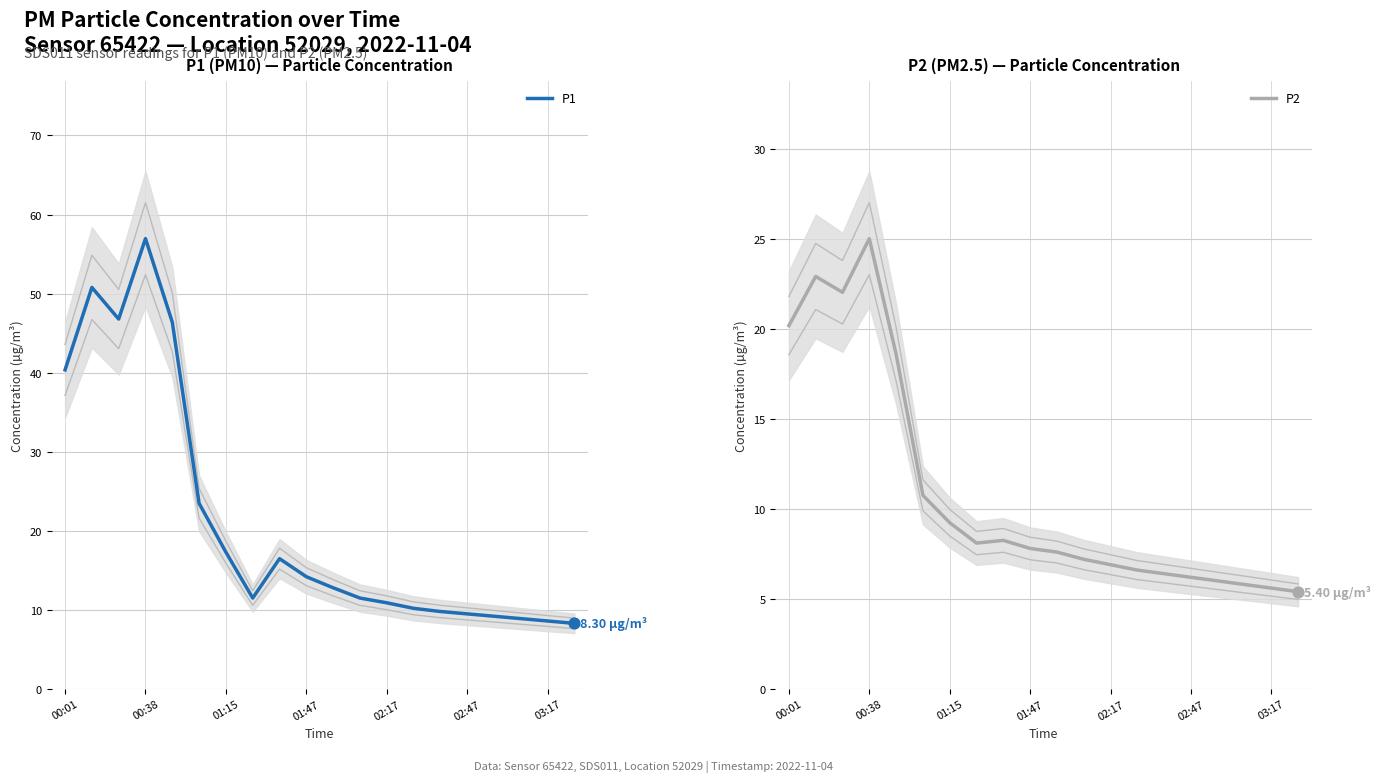

What are all the series names shown in the legend?

P1, P2